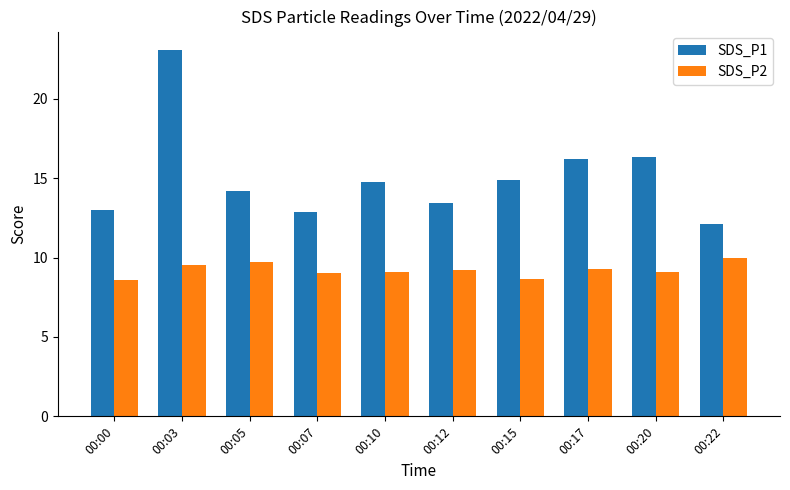

How many groups of bars are there?

10